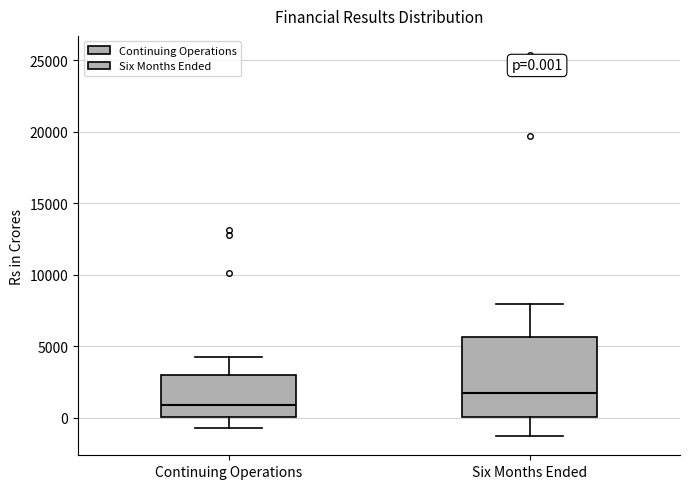

Which box has the lowest median line?

Continuing Operations